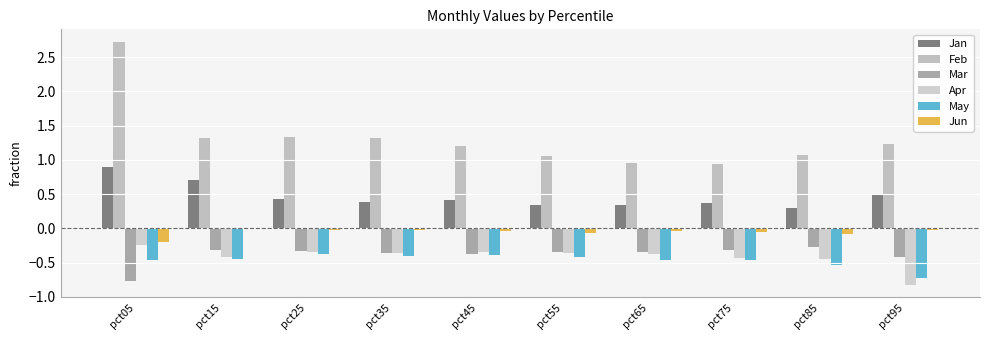

What is the value of the Feb bar at the 10th from the left?

1.2